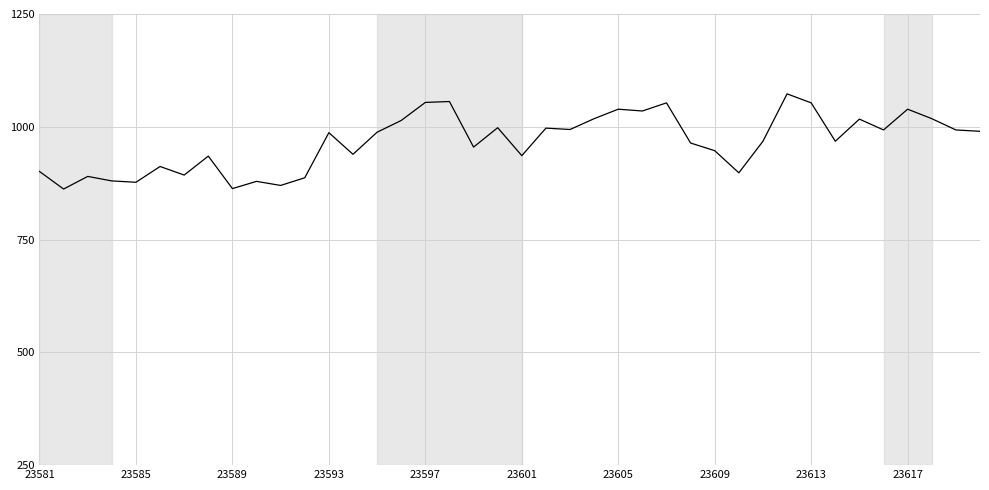

What is the average value?

966